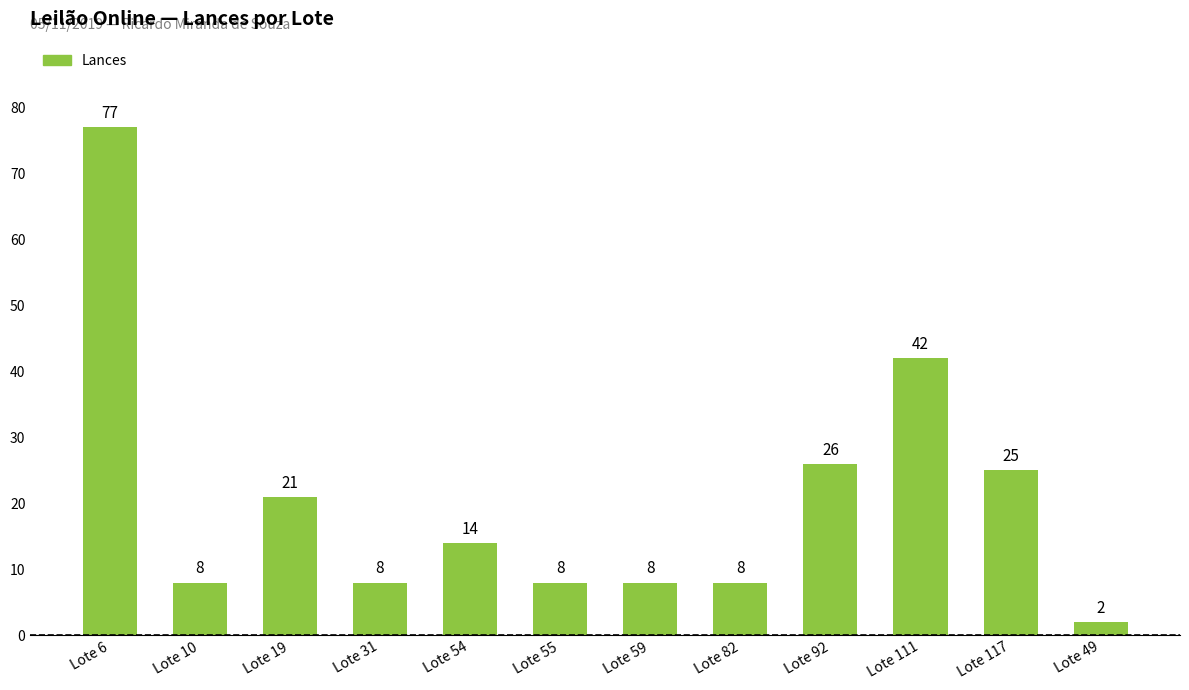

Reading left to right, list all the values displayed in this chart.

Lote 6=77	Lote 10=8	Lote 19=21	Lote 31=8	Lote 54=14	Lote 55=8	Lote 59=8	Lote 82=8	Lote 92=26	Lote 111=42	Lote 117=25	Lote 49=2